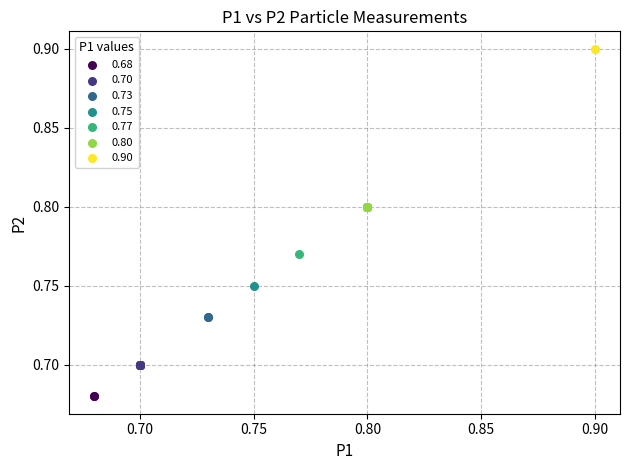

What are all the series names shown in the legend?

0.68, 0.70, 0.73, 0.75, 0.77, 0.80, 0.90